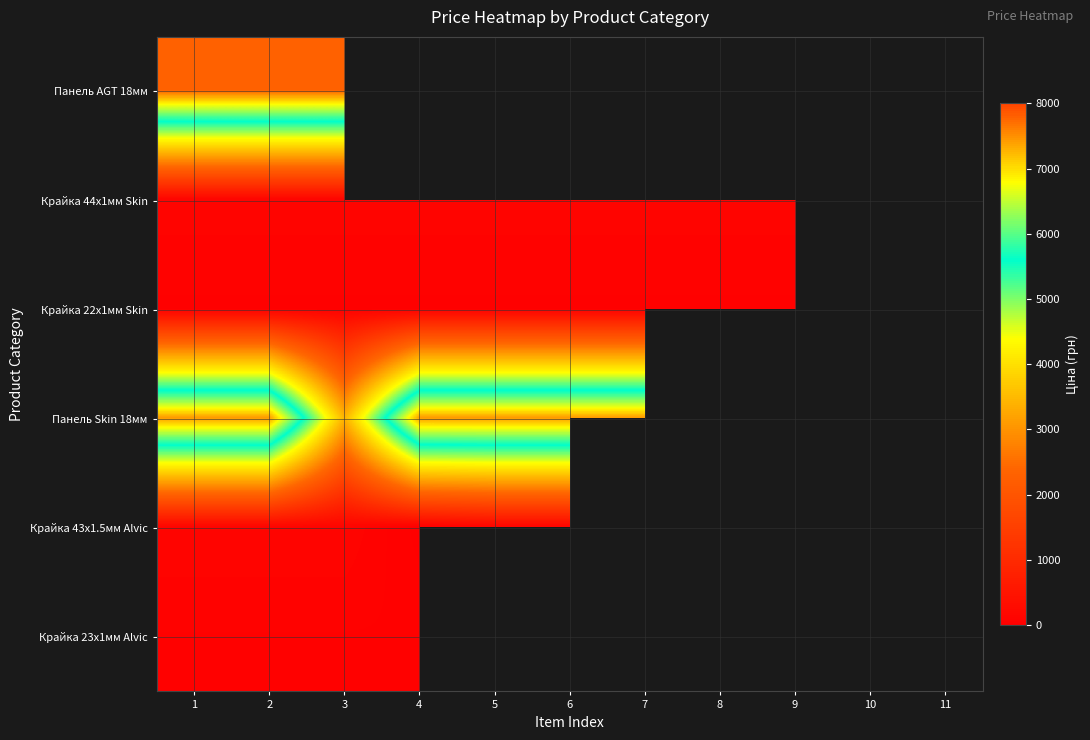

Count the number of categories in the chart.

11